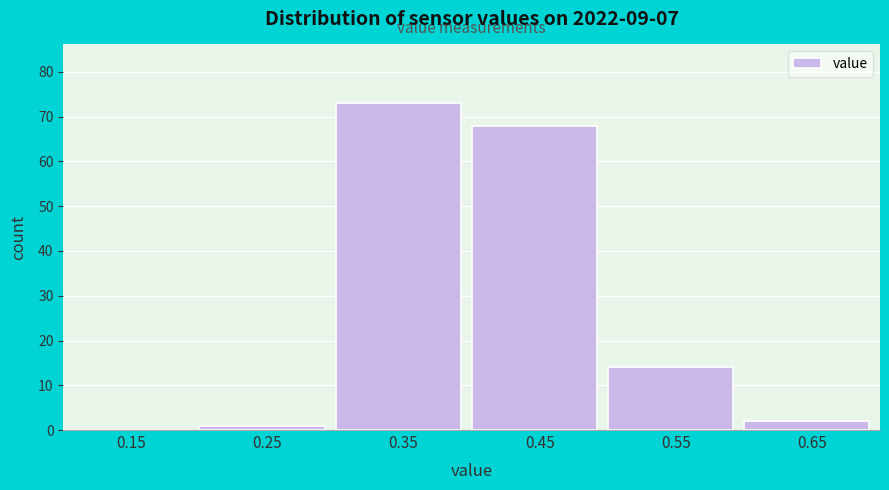

Which range on the x-axis has the tallest bar?

0.3 to 0.4